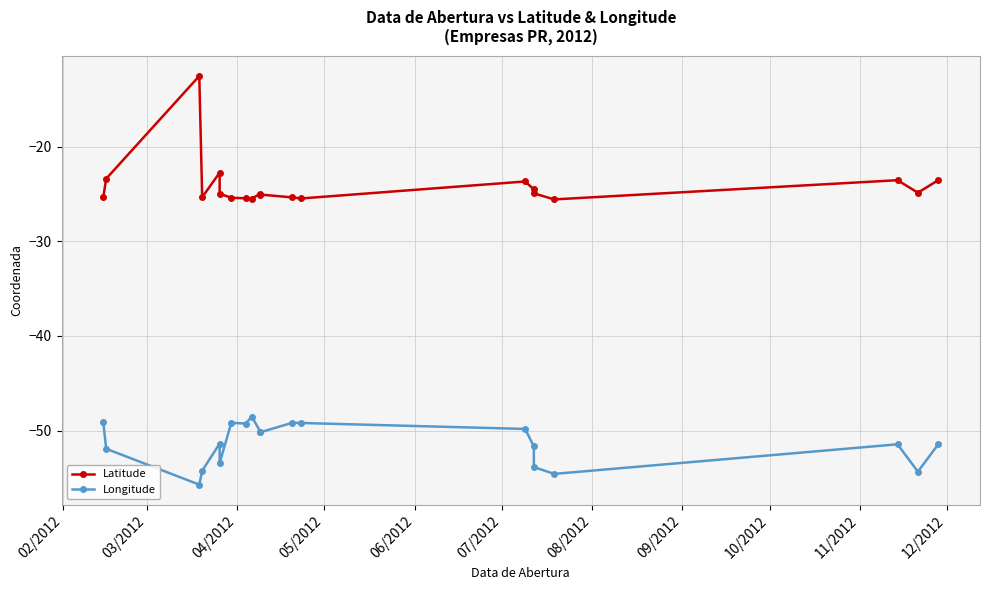

What is the value of the Longitude point at the 4th from the left?

-54.2